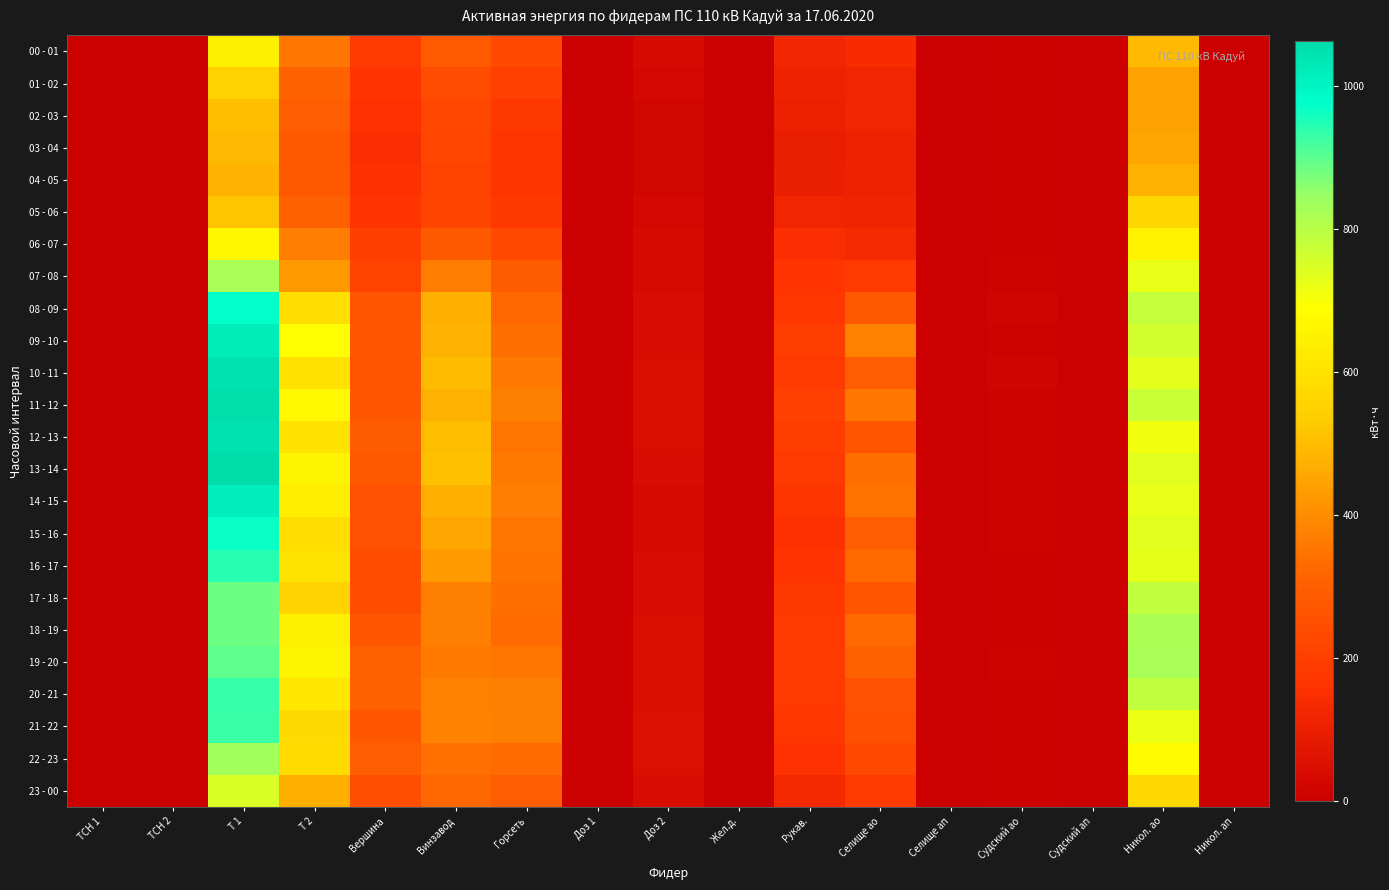

Reading left to right, what are all the values shown in this chart?

00 - 01: ТСН 1=0.2	ТСН 2=1.0	Т 1=639.6	Т 2=355.2	Вершина=183.0	Винзавод=283.6	Горсеть=227.7	Доз 1=0.0	Доз 2=33.6	Жел.д.=0.0	Рукав.=123.0	Селище ао=139.6	Селище ап=0.0	Судский ао=7.2	Судский ап=0.0	Никол. ао=491.4	Никол. ап=0.0
01 - 02: ТСН 1=0.2	ТСН 2=1.0	Т 1=550.8	Т 2=307.2	Вершина=162.6	Винзавод=238.0	Горсеть=199.8	Доз 1=0.0	Доз 2=26.8	Жел.д.=0.0	Рукав.=108.9	Селище ао=118.4	Селище ап=0.0	Судский ао=6.0	Судский ап=0.0	Никол. ао=442.1	Никол. ап=0.0
02 - 03: ТСН 1=0.2	ТСН 2=1.0	Т 1=505.2	Т 2=295.2	Вершина=158.4	Винзавод=222.8	Горсеть=176.7	Доз 1=0.0	Доз 2=21.4	Жел.д.=0.0	Рукав.=100.5	Селище ао=116.2	Селище ап=0.0	Судский ао=7.2	Судский ап=0.0	Никол. ао=443.1	Никол. ап=0.0
03 - 04: ТСН 1=0.2	ТСН 2=1.0	Т 1=489.6	Т 2=280.8	Вершина=148.4	Винзавод=219.8	Горсеть=169.8	Доз 1=0.0	Доз 2=21.6	Жел.д.=0.0	Рукав.=94.2	Селище ао=110.8	Селище ап=0.0	Судский ао=6.3	Судский ап=0.0	Никол. ао=451.5	Никол. ап=0.0
04 - 05: ТСН 1=0.2	ТСН 2=1.0	Т 1=481.2	Т 2=280.8	Вершина=152.4	Винзавод=211.0	Горсеть=169.2	Доз 1=0.0	Доз 2=21.2	Жел.д.=0.0	Рукав.=98.4	Селище ао=108.0	Селище ап=0.0	Судский ао=4.5	Судский ап=0.0	Никол. ао=476.7	Никол. ап=0.0
05 - 06: ТСН 1=0.2	ТСН 2=1.0	Т 1=514.8	Т 2=302.4	Вершина=162.4	Винзавод=215.0	Горсеть=177.9	Доз 1=0.0	Доз 2=25.8	Жел.д.=0.0	Рукав.=118.5	Селище ао=114.2	Селище ап=0.0	Судский ао=4.2	Судский ап=0.0	Никол. ао=568.0	Никол. ап=0.0
06 - 07: ТСН 1=0.2	ТСН 2=1.0	Т 1=663.6	Т 2=367.2	Вершина=198.0	Винзавод=280.0	Горсеть=231.6	Доз 1=0.0	Доз 2=33.8	Жел.д.=0.0	Рукав.=146.7	Селище ао=136.6	Селище ап=0.0	Судский ао=8.1	Судский ап=0.0	Никол. ао=650.0	Никол. ап=0.0
07 - 08: ТСН 1=0.2	ТСН 2=1.0	Т 1=824.4	Т 2=426.0	Вершина=209.6	Винзавод=368.6	Горсеть=286.5	Доз 1=0.0	Доз 2=36.6	Жел.д.=0.0	Рукав.=162.0	Селище ао=180.0	Селище ап=0.0	Судский ао=9.0	Судский ап=0.0	Никол. ао=724.5	Никол. ап=0.0
08 - 09: ТСН 1=0.2	ТСН 2=1.0	Т 1=973.2	Т 2=588.0	Вершина=269.2	Винзавод=469.2	Горсеть=320.4	Доз 1=0.0	Доз 2=40.2	Жел.д.=0.0	Рукав.=173.1	Селище ао=280.0	Селище ап=0.0	Судский ао=13.8	Судский ап=0.0	Никол. ао=781.2	Никол. ап=0.0
09 - 10: ТСН 1=0.2	ТСН 2=1.0	Т 1=1020.0	Т 2=686.4	Вершина=272.8	Винзавод=479.8	Горсеть=336.3	Доз 1=0.0	Доз 2=40.4	Жел.д.=0.0	Рукав.=194.4	Селище ао=376.0	Селище ап=0.0	Судский ао=12.0	Судский ап=0.0	Никол. ао=762.3	Никол. ап=0.0
10 - 11: ТСН 1=0.2	ТСН 2=1.0	Т 1=1046.4	Т 2=601.2	Вершина=266.0	Винзавод=494.4	Горсеть=358.5	Доз 1=0.0	Доз 2=42.8	Жел.д.=0.0	Рукав.=183.9	Селище ао=293.4	Селище ап=0.0	Судский ао=12.9	Судский ап=0.0	Никол. ао=732.9	Никол. ап=0.0
11 - 12: ТСН 1=0.2	ТСН 2=1.0	Т 1=1057.2	Т 2=669.6	Вершина=272.0	Винзавод=476.4	Горсеть=370.2	Доз 1=0.0	Доз 2=43.6	Жел.д.=0.0	Рукав.=202.8	Селище ао=356.6	Селище ап=0.0	Судский ао=11.4	Судский ап=0.0	Никол. ао=774.9	Никол. ап=0.0
12 - 13: ТСН 1=0.2	ТСН 2=1.0	Т 1=1047.6	Т 2=598.8	Вершина=288.2	Винзавод=498.8	Горсеть=348.6	Доз 1=0.0	Доз 2=44.4	Жел.д.=0.0	Рукав.=194.4	Селище ао=266.8	Селище ап=0.0	Судский ао=8.4	Судский ап=0.0	Никол. ао=710.9	Никол. ап=0.0
13 - 14: ТСН 1=0.2	ТСН 2=1.0	Т 1=1062.0	Т 2=656.4	Вершина=280.4	Винзавод=506.4	Горсеть=361.8	Доз 1=0.0	Доз 2=39.8	Жел.д.=0.0	Рукав.=185.4	Селище ао=338.0	Селище ап=0.0	Судский ао=11.1	Судский ап=0.0	Никол. ао=738.1	Никол. ап=0.0
14 - 15: ТСН 1=0.2	ТСН 2=1.0	Т 1=1012.8	Т 2=637.2	Вершина=259.4	Винзавод=469.4	Горсеть=366.9	Доз 1=0.0	Доз 2=34.8	Жел.д.=0.0	Рукав.=168.9	Селище ао=345.6	Селище ап=0.0	Судский ао=11.4	Судский ап=0.0	Никол. ао=725.5	Никол. ап=0.0
15 - 16: ТСН 1=0.2	ТСН 2=1.0	Т 1=968.4	Т 2=588.0	Вершина=257.2	Винзавод=453.8	Горсеть=352.2	Доз 1=0.0	Доз 2=36.6	Жел.д.=0.0	Рукав.=154.8	Селище ао=295.4	Селище ап=0.0	Судский ао=9.3	Судский ап=0.0	Никол. ао=736.0	Никол. ап=0.0
16 - 17: ТСН 1=0.2	ТСН 2=1.0	Т 1=944.4	Т 2=602.4	Вершина=240.8	Винзавод=427.4	Горсеть=348.3	Доз 1=0.0	Доз 2=38.2	Жел.д.=0.0	Рукав.=163.8	Селище ао=325.6	Селище ап=0.0	Судский ао=7.8	Судский ап=0.0	Никол. ао=727.6	Никол. ап=0.0
17 - 18: ТСН 1=0.2	ТСН 2=1.0	Т 1=886.8	Т 2=552.0	Вершина=244.4	Винзавод=371.4	Горсеть=336.3	Доз 1=0.0	Доз 2=40.0	Жел.д.=0.0	Рукав.=176.7	Селище ао=269.4	Селище ап=0.0	Судский ао=5.4	Судский ап=0.0	Никол. ао=787.5	Никол. ап=0.0
18 - 19: ТСН 1=0.2	ТСН 2=1.0	Т 1=884.4	Т 2=644.4	Вершина=277.4	Винзавод=369.8	Горсеть=330.0	Доз 1=0.0	Доз 2=43.2	Жел.д.=0.0	Рукав.=181.2	Селище ао=324.6	Селище ап=0.0	Судский ао=6.0	Судский ап=0.0	Никол. ао=820.0	Никол. ап=0.0
19 - 20: ТСН 1=0.2	ТСН 2=1.0	Т 1=900.0	Т 2=657.6	Вершина=305.4	Винзавод=361.6	Горсеть=350.4	Доз 1=0.0	Доз 2=49.6	Жел.д.=0.0	Рукав.=181.5	Селище ао=304.2	Селище ап=0.0	Судский ао=9.3	Судский ап=0.0	Никол. ао=824.2	Никол. ап=0.0
20 - 21: ТСН 1=0.2	ТСН 2=1.0	Т 1=931.2	Т 2=615.6	Вершина=308.6	Винзавод=375.8	Горсеть=372.0	Доз 1=0.0	Доз 2=47.4	Жел.д.=0.0	Рукав.=179.1	Селище ао=259.6	Селище ап=0.0	Судский ао=6.6	Судский ап=0.0	Никол. ао=784.4	Никол. ап=0.0
21 - 22: ТСН 1=0.2	ТСН 2=1.0	Т 1=927.6	Т 2=574.8	Вершина=275.2	Винзавод=379.6	Горсеть=369.6	Доз 1=0.0	Доз 2=51.0	Жел.д.=0.0	Рукав.=173.4	Селище ао=250.6	Селище ап=0.0	Судский ао=8.1	Судский ап=0.0	Никол. ао=718.2	Никол. ап=0.0
22 - 23: ТСН 1=0.2	ТСН 2=1.0	Т 1=832.8	Т 2=577.2	Вершина=297.0	Винзавод=340.6	Горсеть=328.2	Доз 1=0.0	Доз 2=52.6	Жел.д.=0.0	Рукав.=160.2	Селище ао=227.2	Селище ап=0.0	Судский ао=6.0	Судский ап=0.0	Никол. ао=678.3	Никол. ап=0.0
23 - 00: ТСН 1=0.2	ТСН 2=1.0	Т 1=750.0	Т 2=472.8	Вершина=247.8	Винзавод=321.6	Горсеть=295.2	Доз 1=0.0	Доз 2=40.4	Жел.д.=0.0	Рукав.=131.1	Селище ао=186.2	Селище ап=0.0	Судский ао=5.1	Судский ап=0.0	Никол. ао=570.1	Никол. ап=0.0